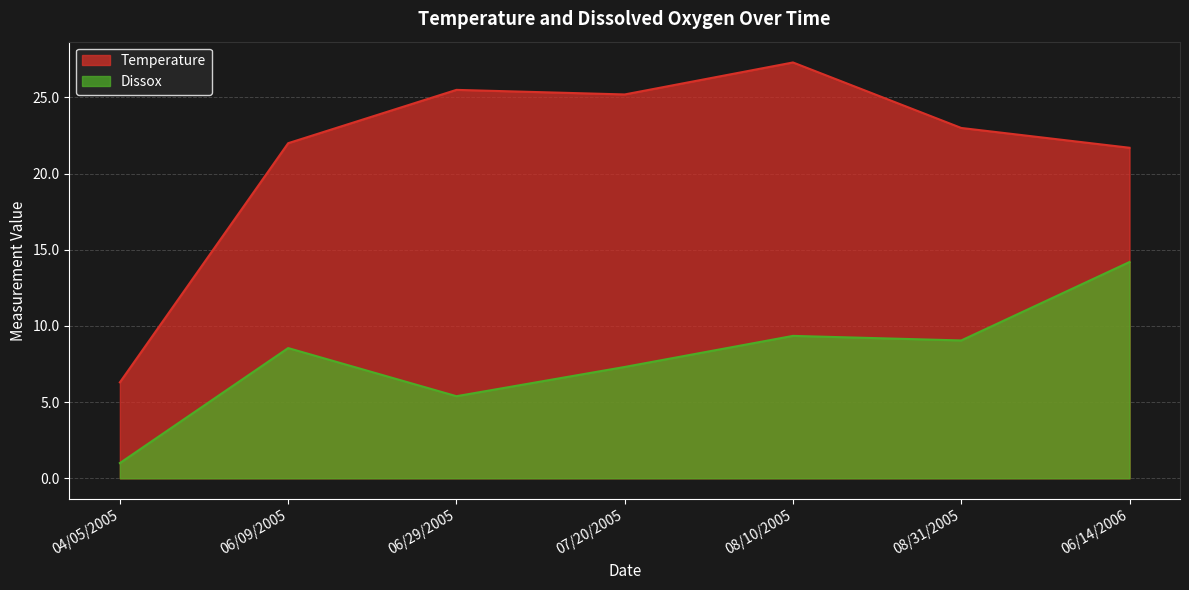

True or false: Temperature and Dissox intersect in this chart.

False